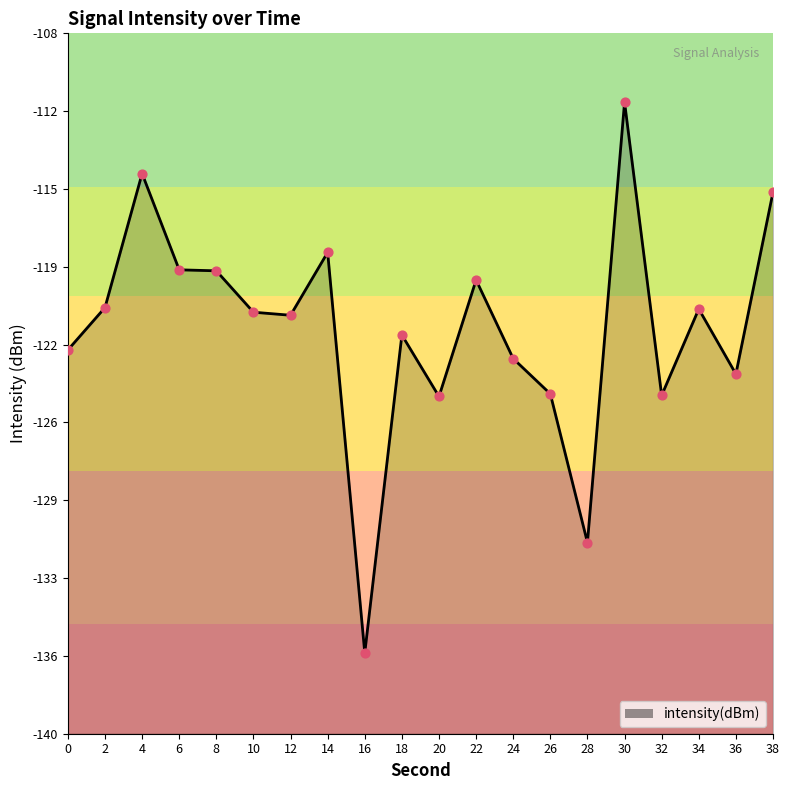

Which has a higher value, 34 or 32?

34